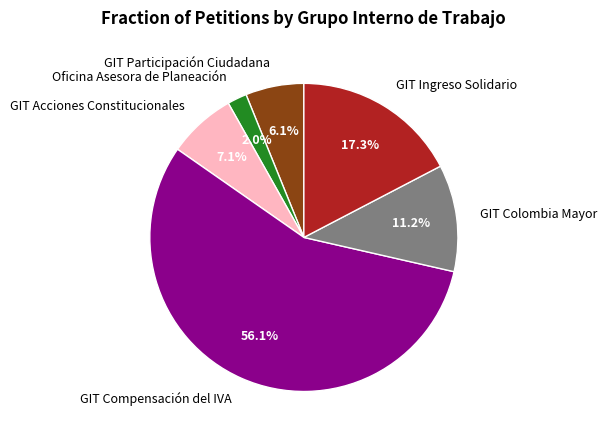

Is it true that GIT Participación Ciudadana is 6% of the pie?

True